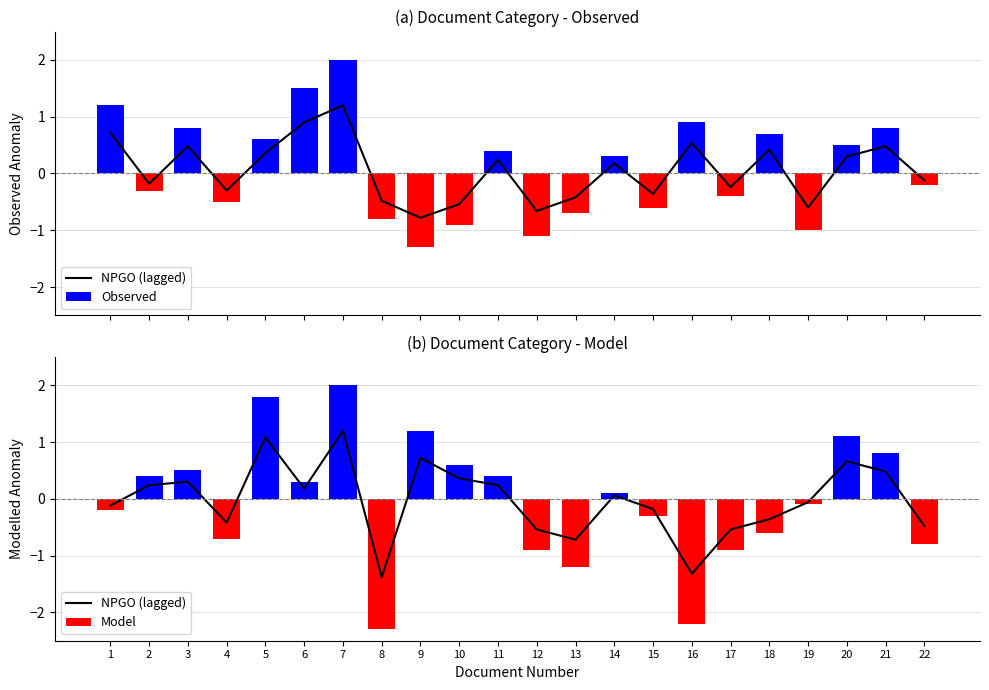

How many data points does each series have?

22